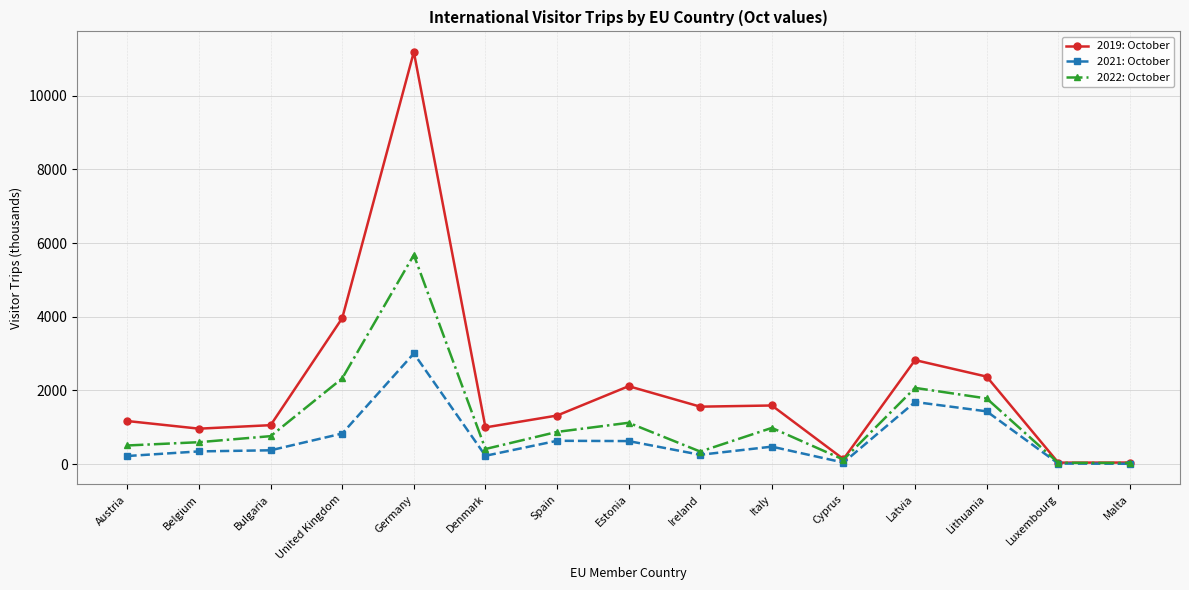

At Italy, list the series in order from largest to smallest.

2019: October, 2022: October, 2021: October